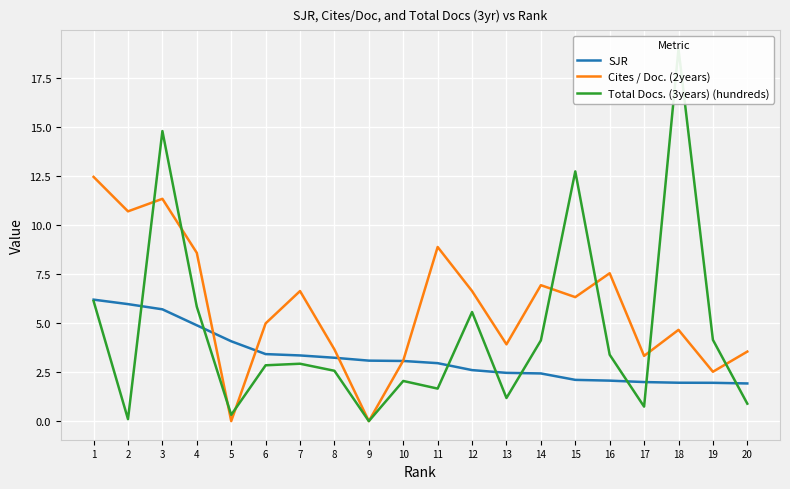

True or false: SJR and Cites / Doc. (2years) cross at least once.

True